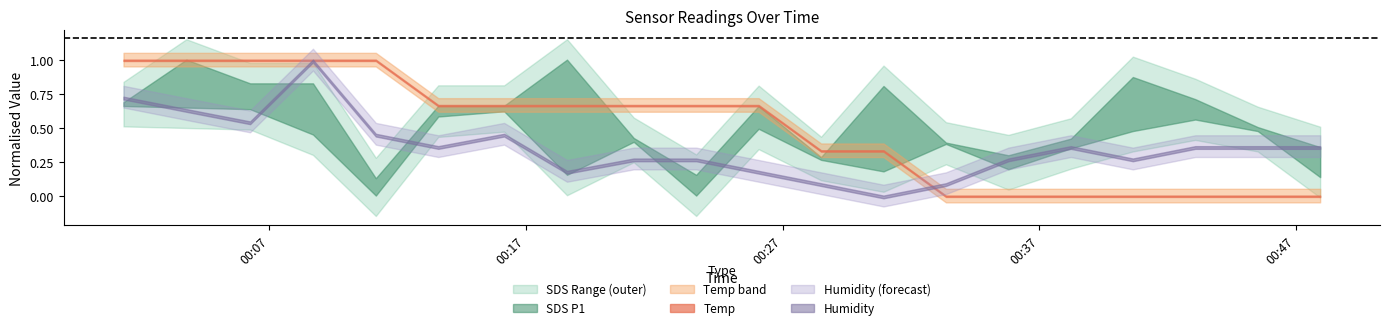

True or false: SDS_P2 and SDS_P1 intersect in this chart.

False